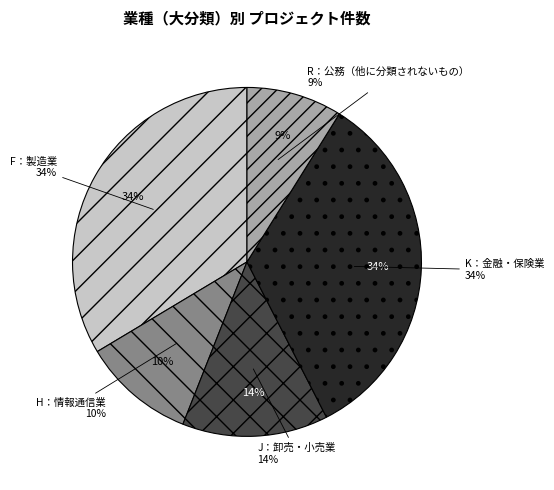

To the nearest percent, what is the average slice percentage?

20%